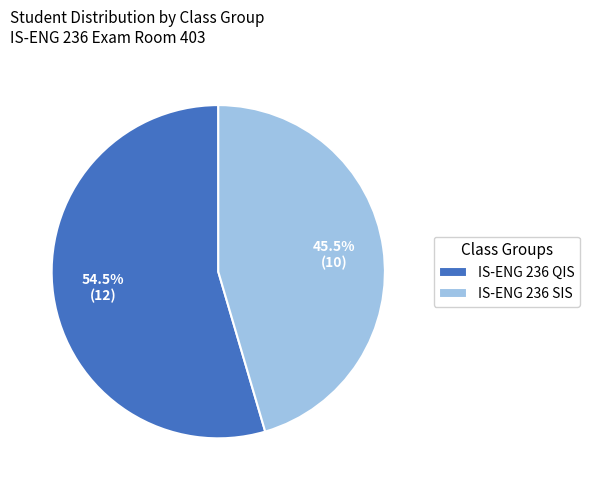

How many slices are in this pie chart?

2